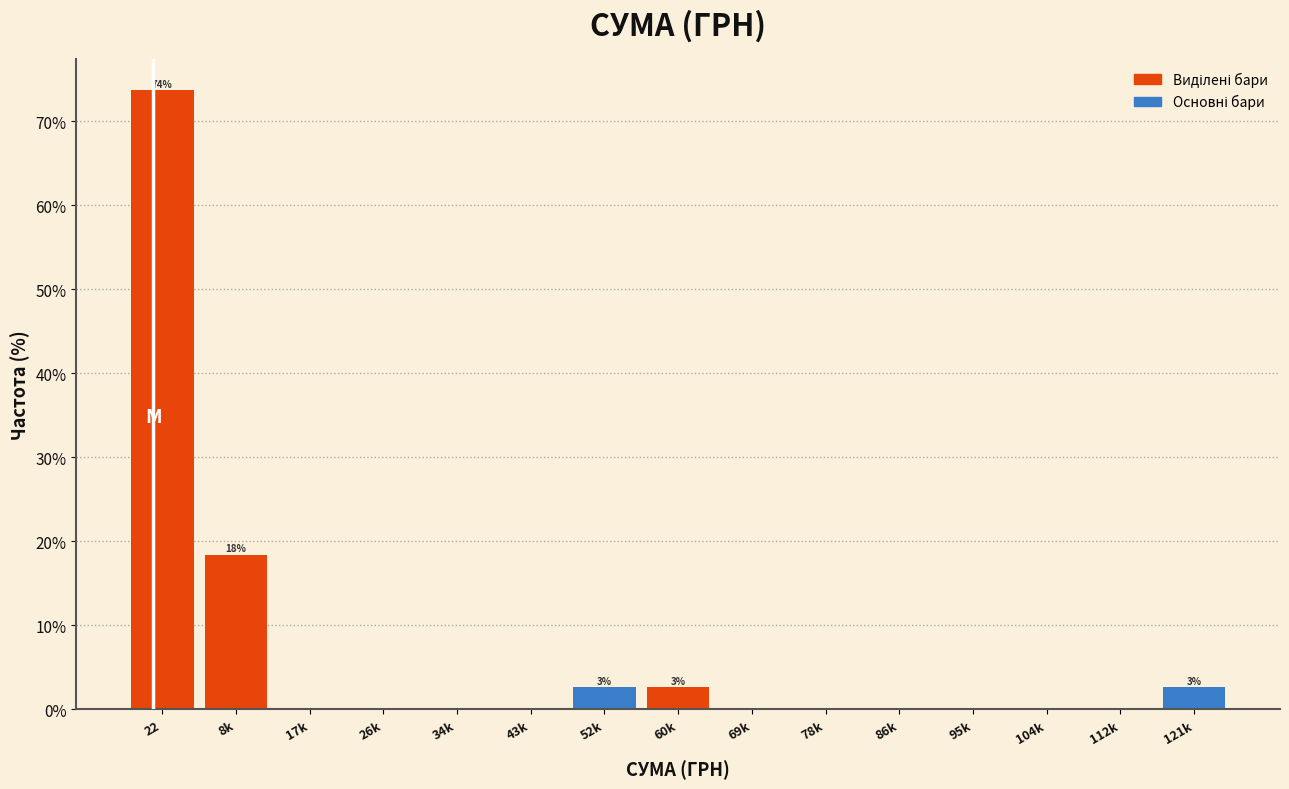

Reading left to right, what are all the values shown in this chart?

22=73.7	8k=18.4	17k=0.0	26k=0.0	34k=0.0	43k=0.0	52k=2.6	60k=2.6	69k=0.0	78k=0.0	86k=0.0	95k=0.0	104k=0.0	112k=0.0	121k=2.6